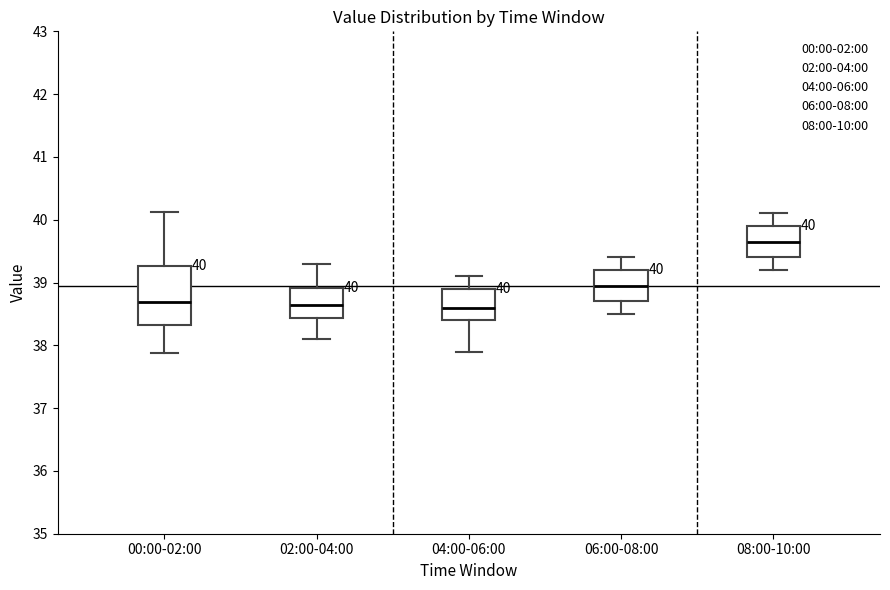

Comparing the boxes themselves (not the whiskers), which one is the tallest?

00:00-02:00